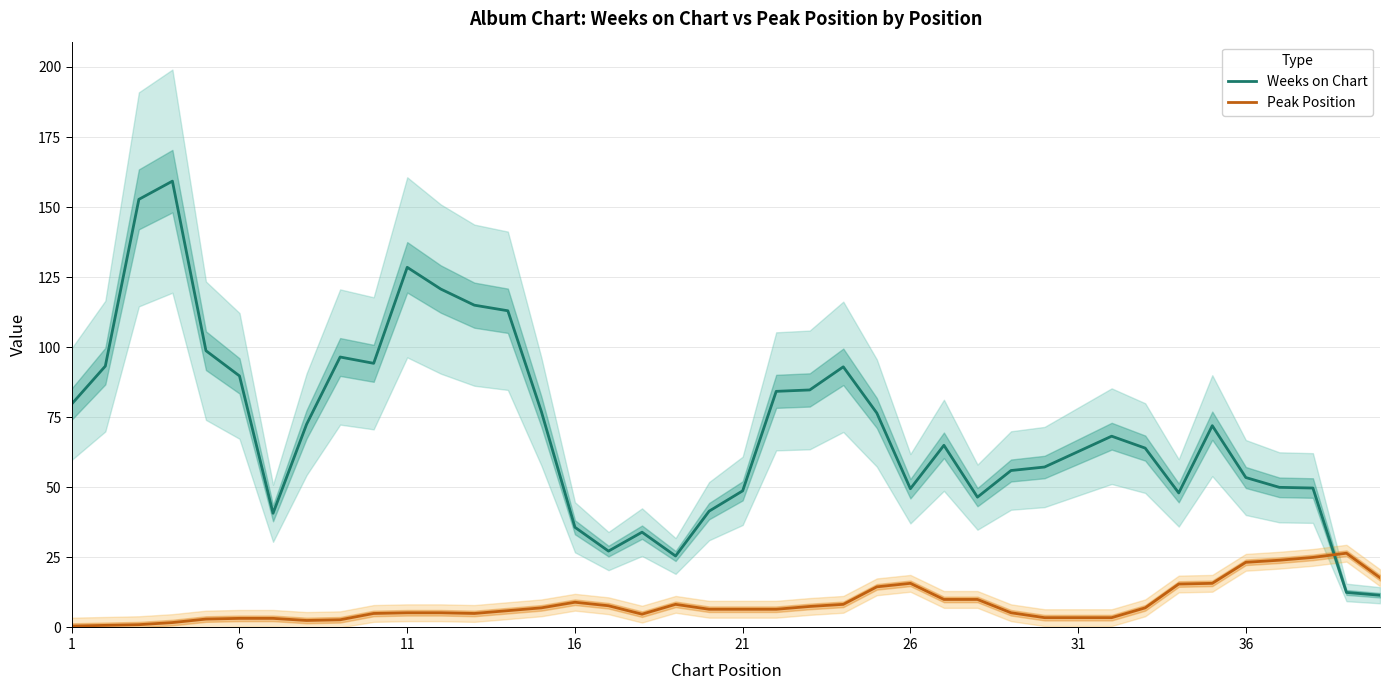

What is the sum of all Peak Position values?

338.0